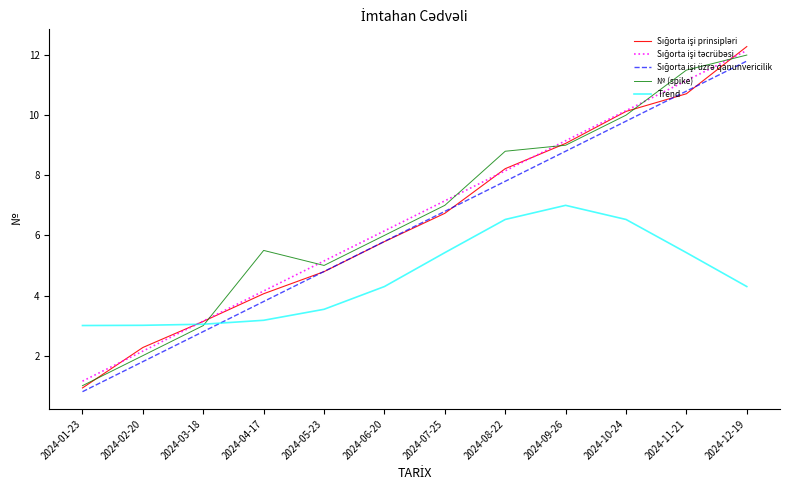

Which series changed the most between 2024-03-18 and 2024-04-17?

№ (spike)